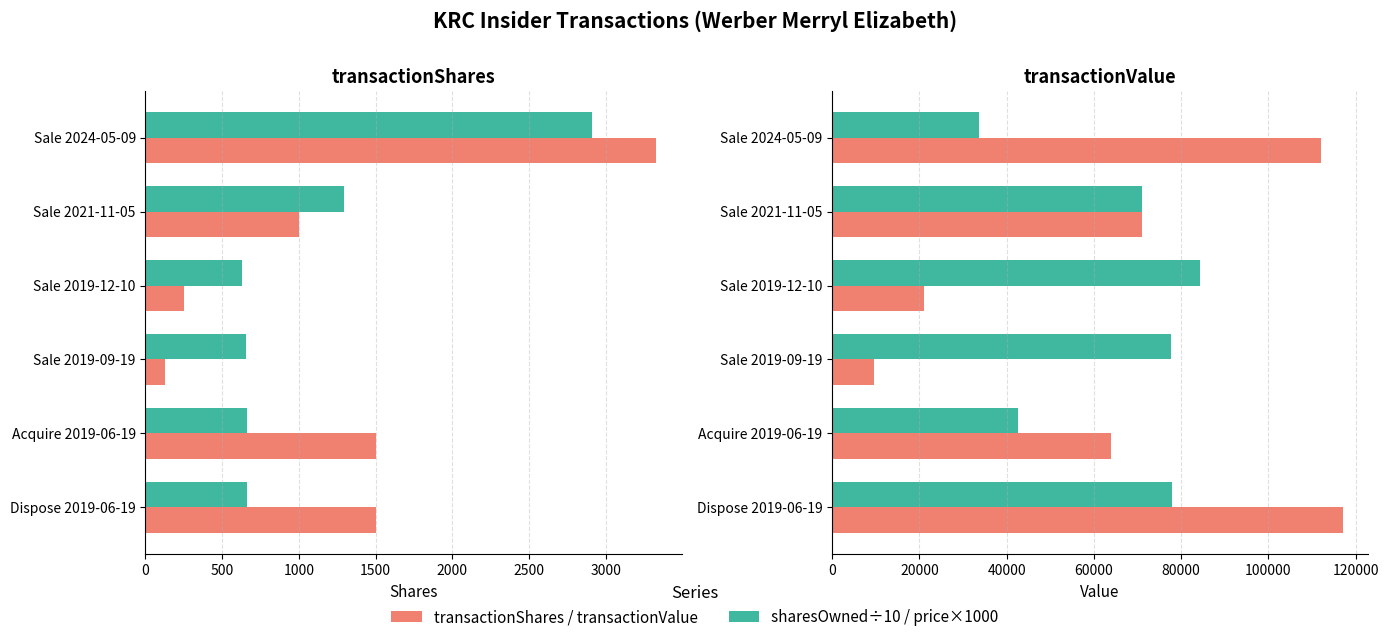

What is the greatest value displayed?

117000.0